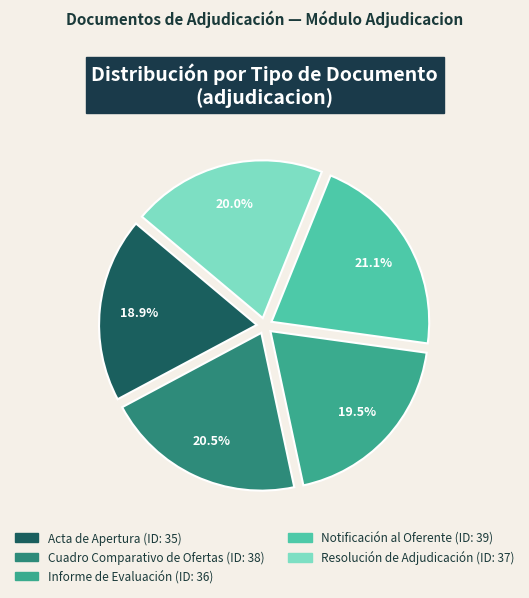

How many slices are in this pie chart?

5